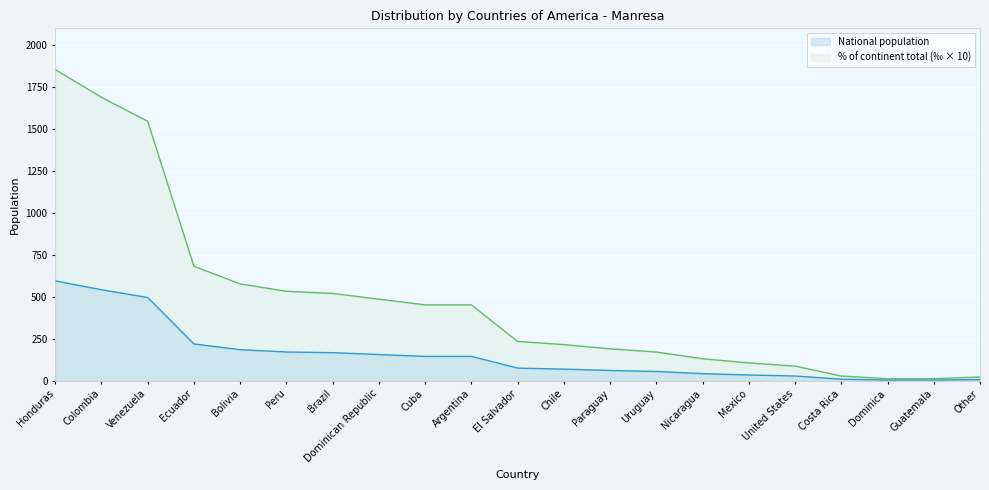

Where does the National population series first go above 75?

Honduras